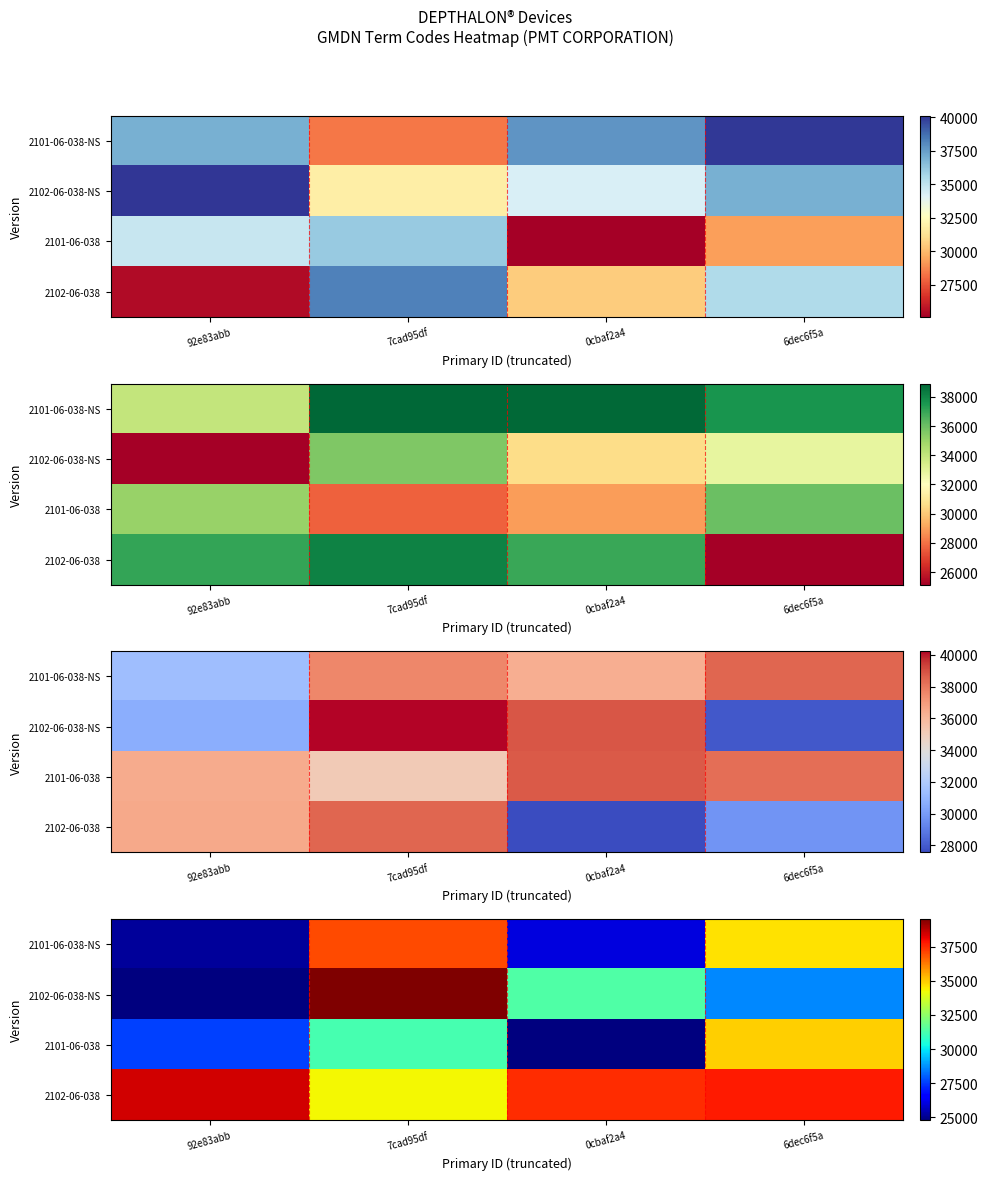

Rank the series at 92e83abb from lowest to highest value.

2102-06-038-NS, 2101-06-038-NS, 2101-06-038, 2102-06-038